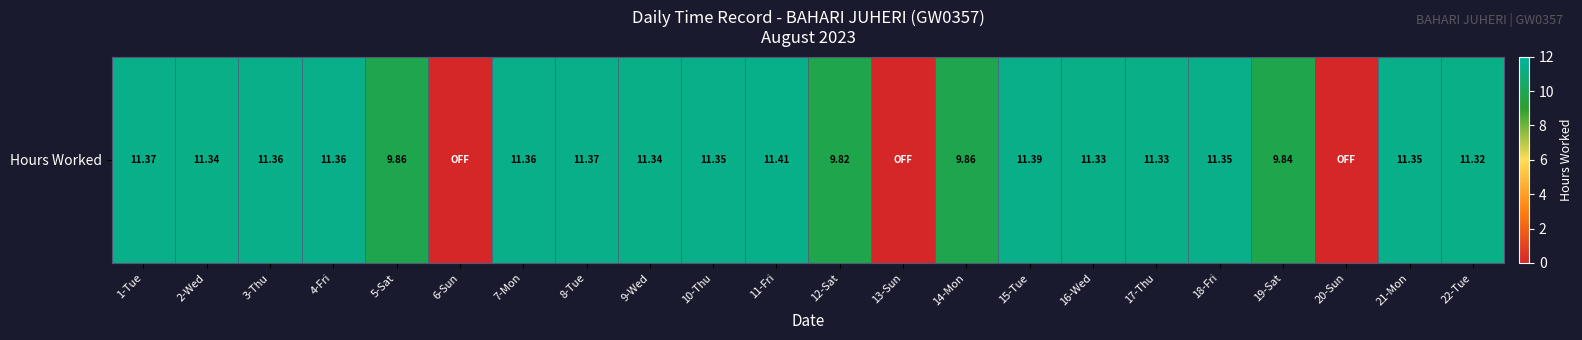

What is the difference between the values at 12-Sat and 13-Sun?

9.8